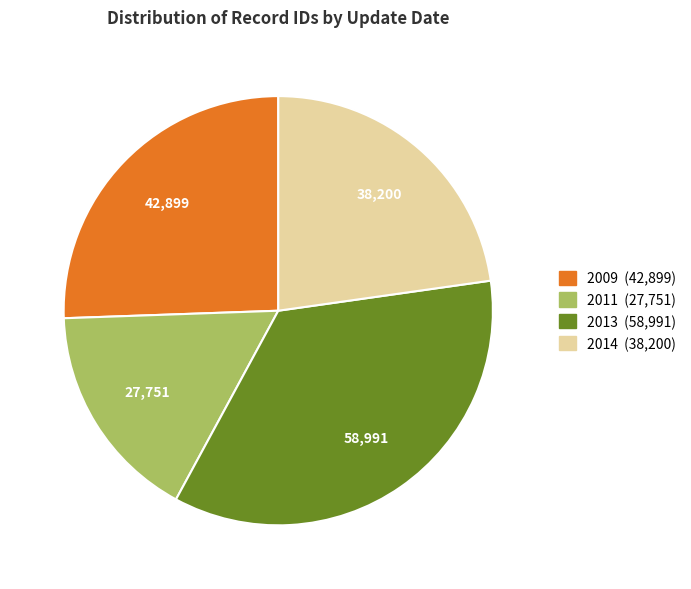

How many segments does this pie chart have?

4